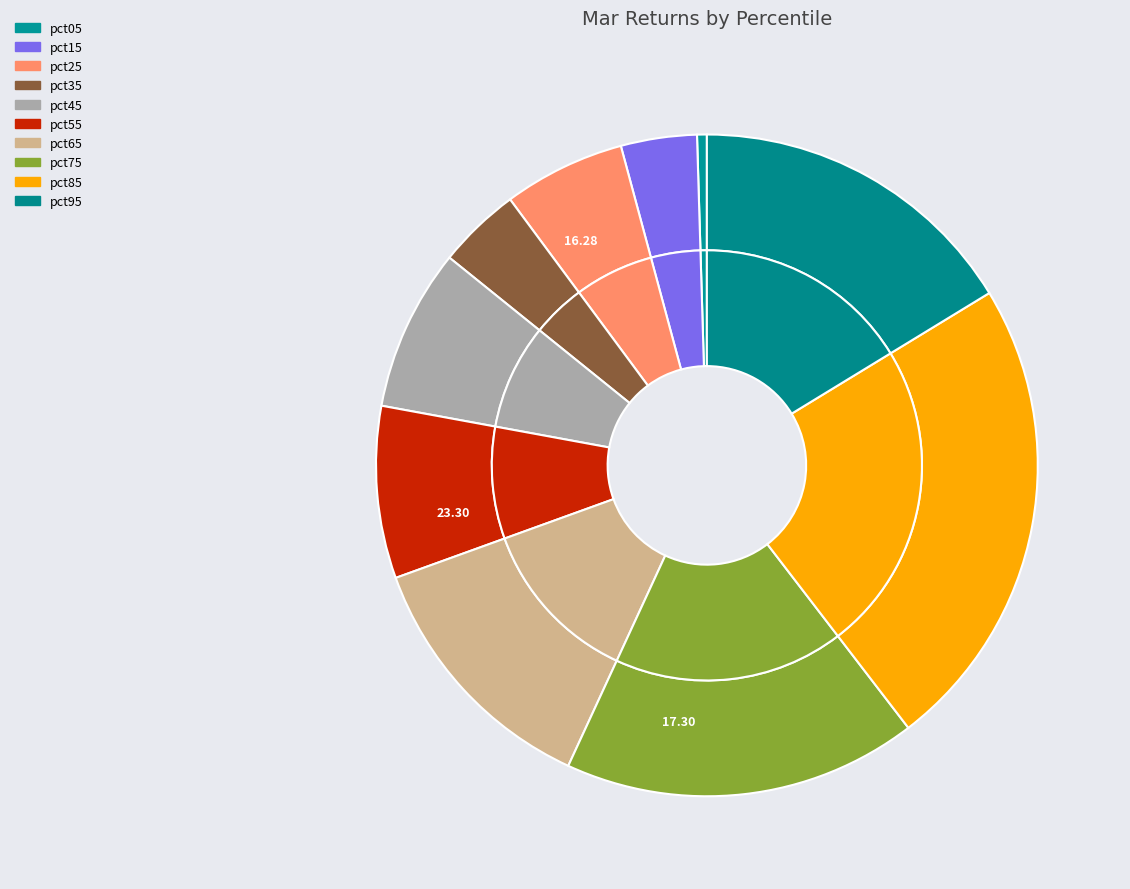

The pct45 slice represents 3% of the pie. True or false?

False